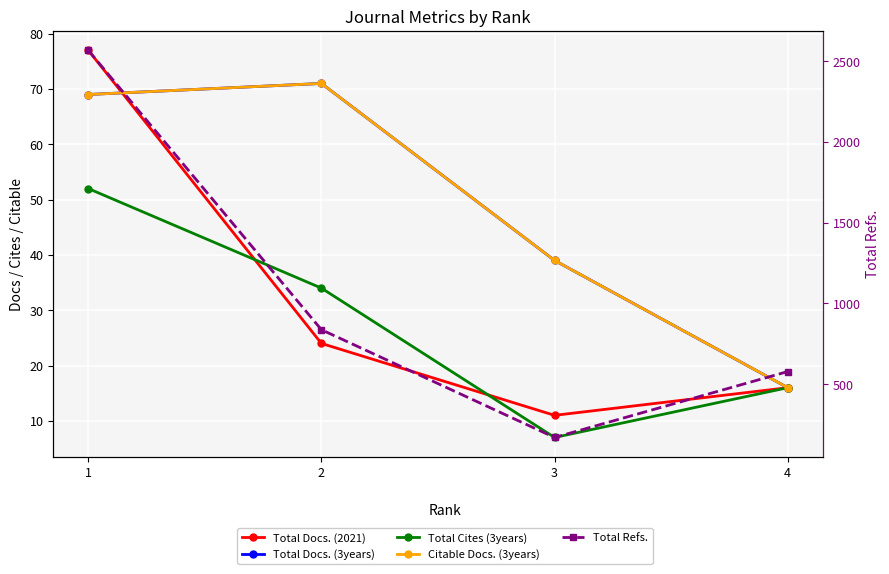

Read the Total Cites (3years) value at 4, to the nearest 10.

20